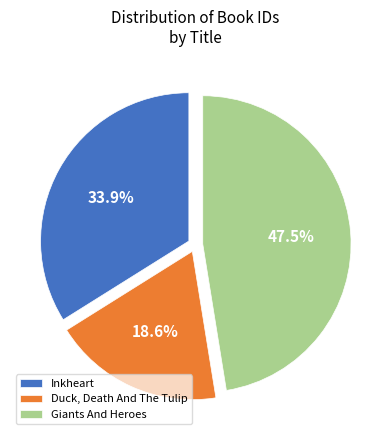

What is the smallest slice in the pie chart?

Duck, Death And The Tulip